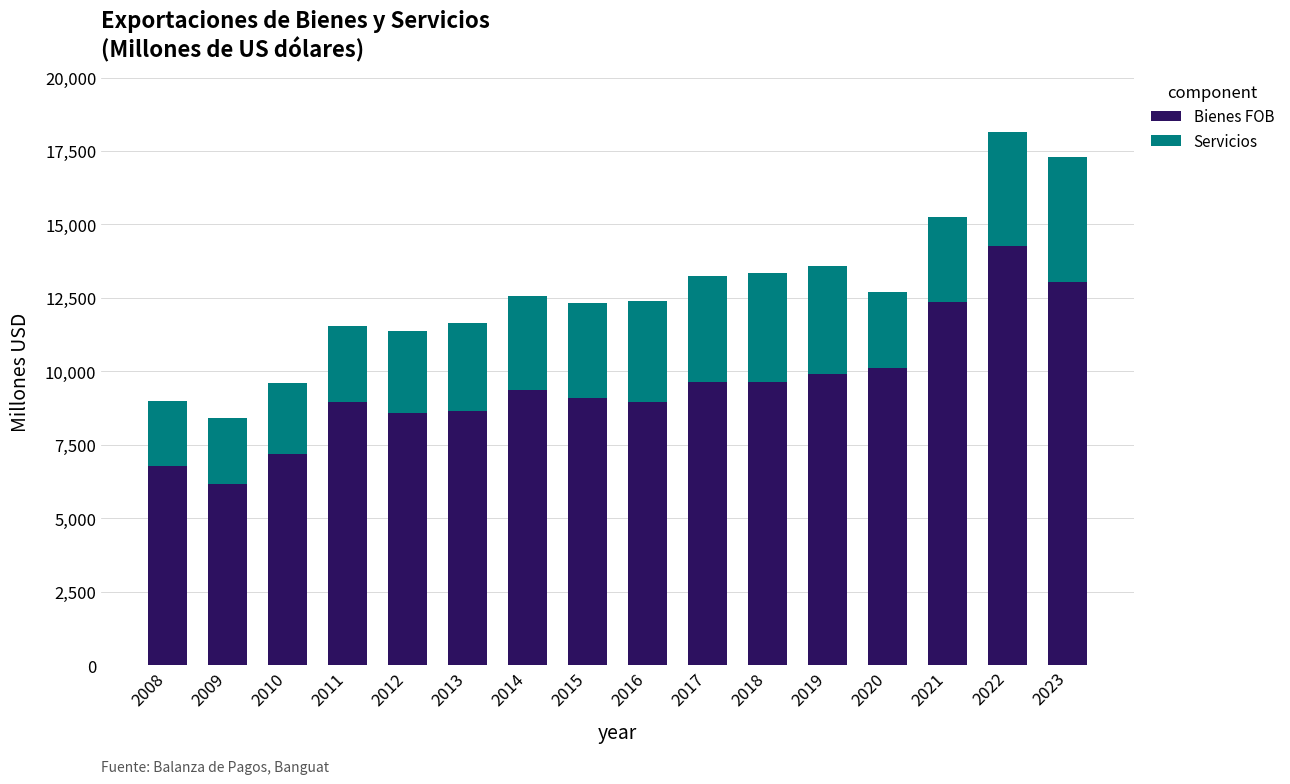

What is the sum of all Bienes FOB values?

152775.8